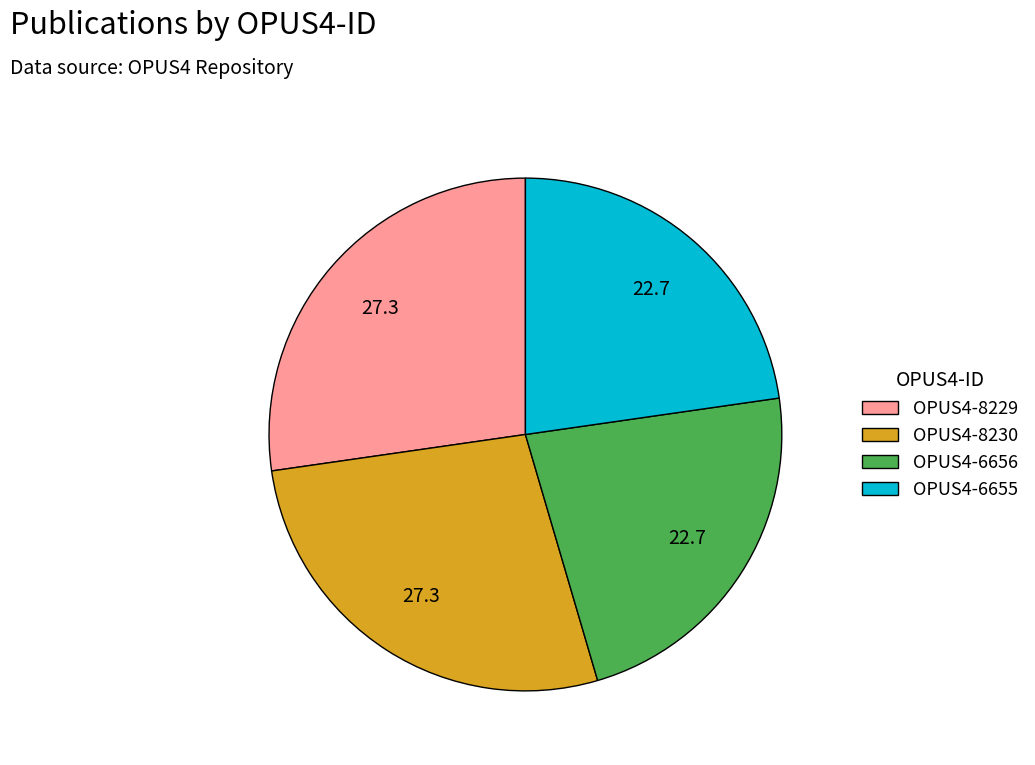

Does OPUS4-6656 represent more than half of the total?

No